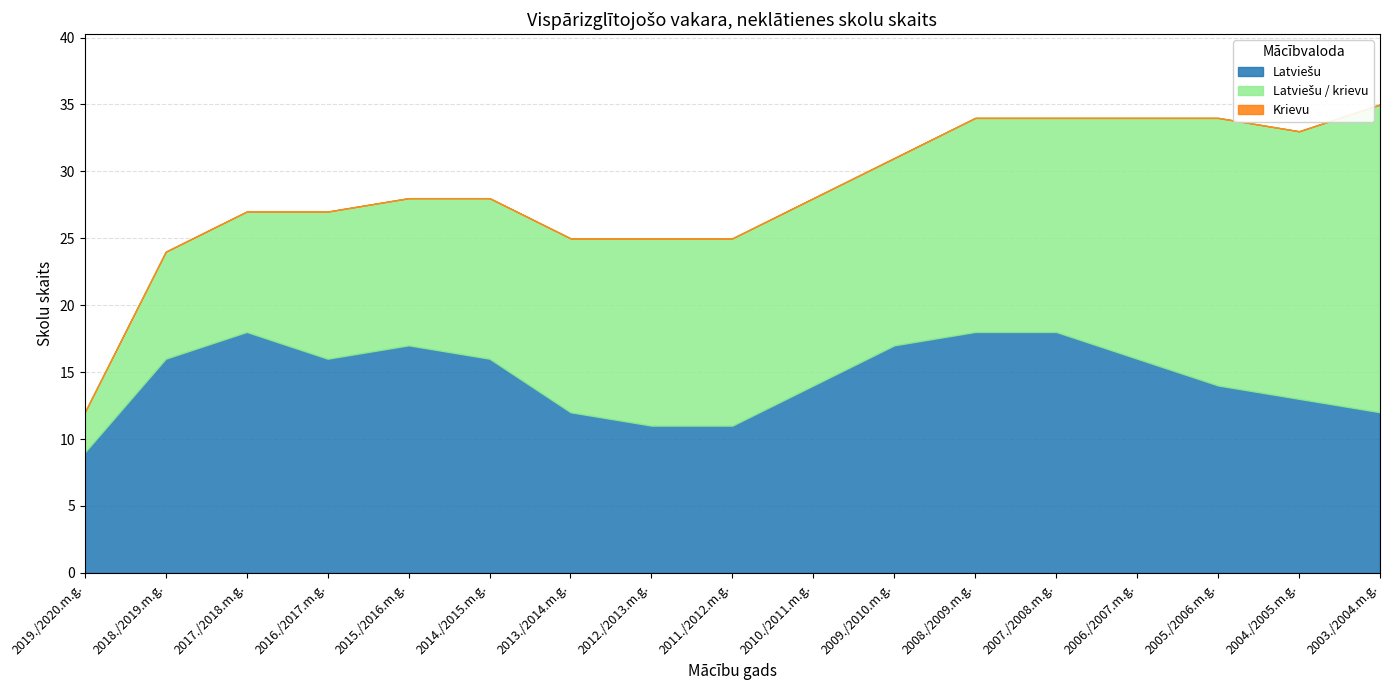

How many times do Latviešu and Latviešu / krievu cross each other?

2